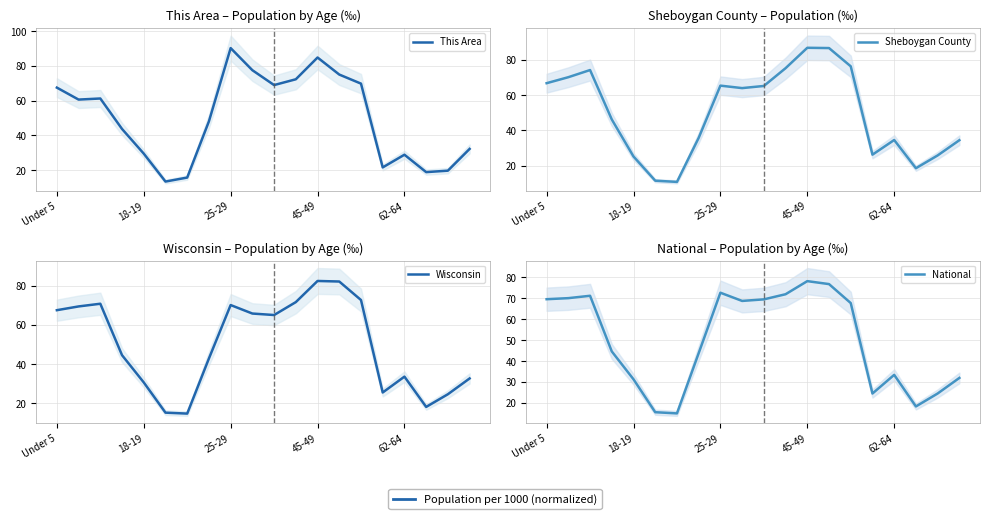

Which series has the widest spread of values?

This Area